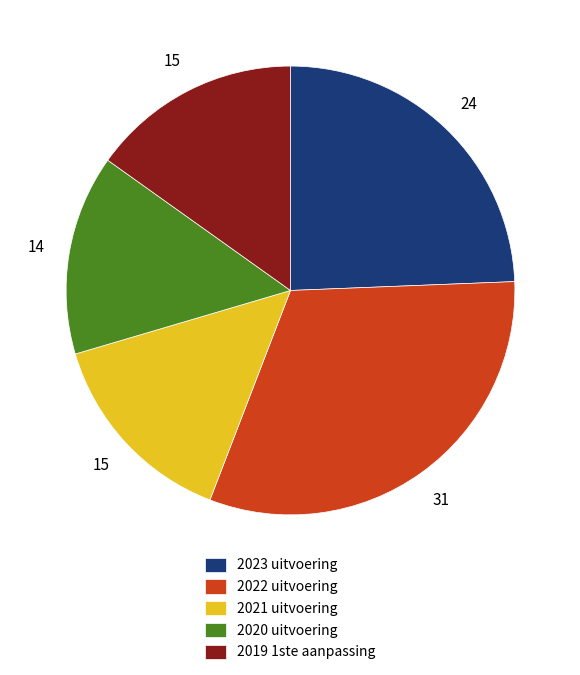

Which has a higher value, 2019 1ste aanpassing or 2023 uitvoering?

2023 uitvoering